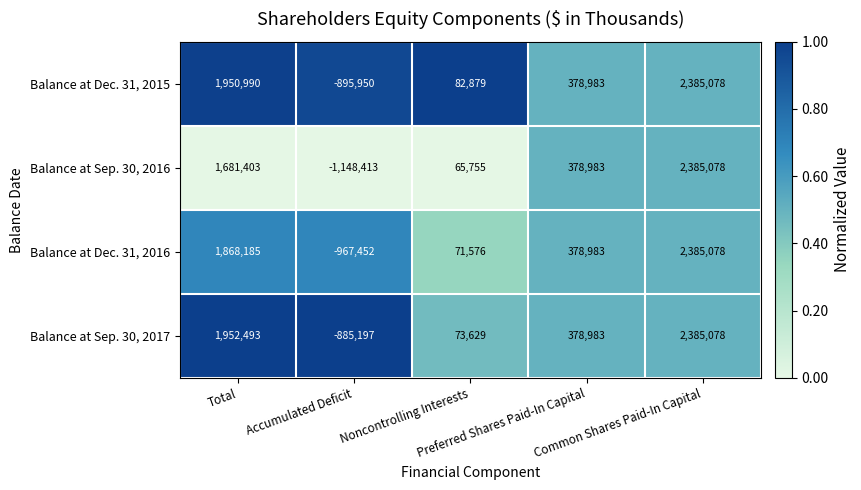

What is the lowest value of the Balance at Dec. 31, 2016 series?

-967452